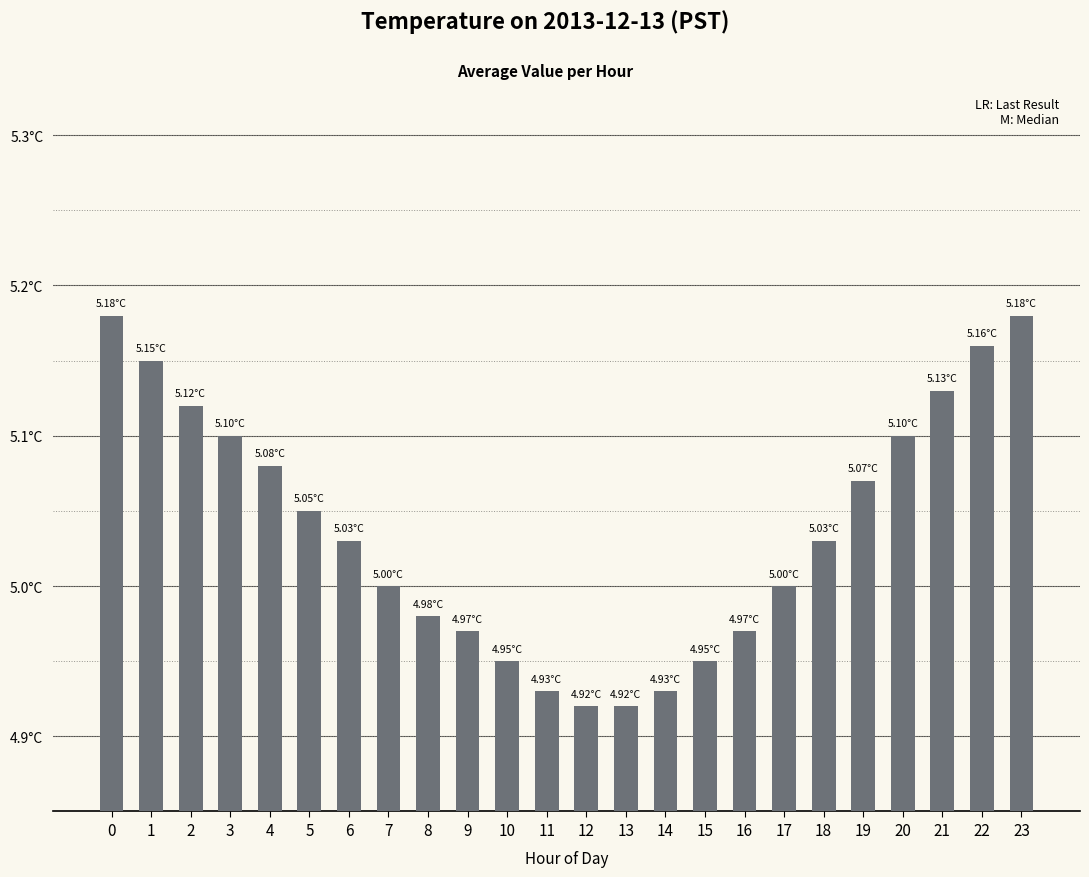

Does the chart contain any negative values?

No